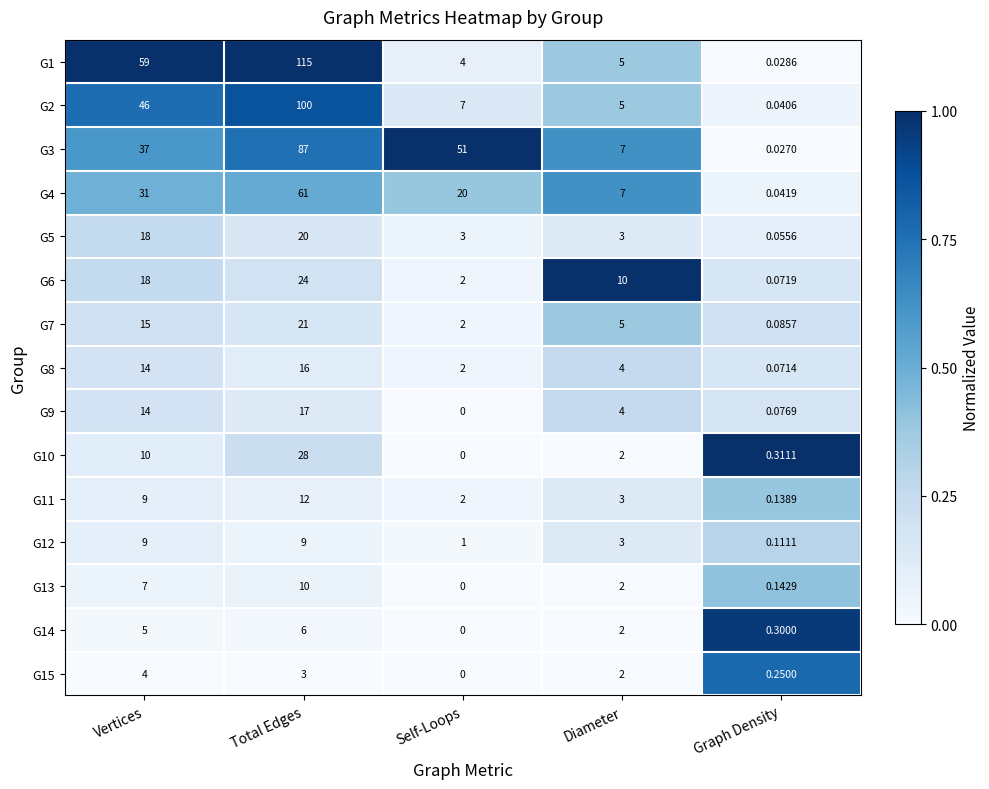

Where does the G7 series first go above 5?

Vertices